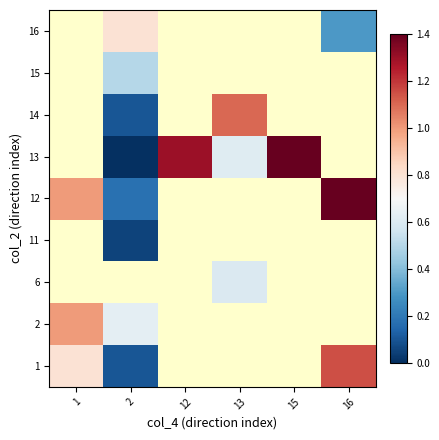

Which category has the lowest value across all series?

2